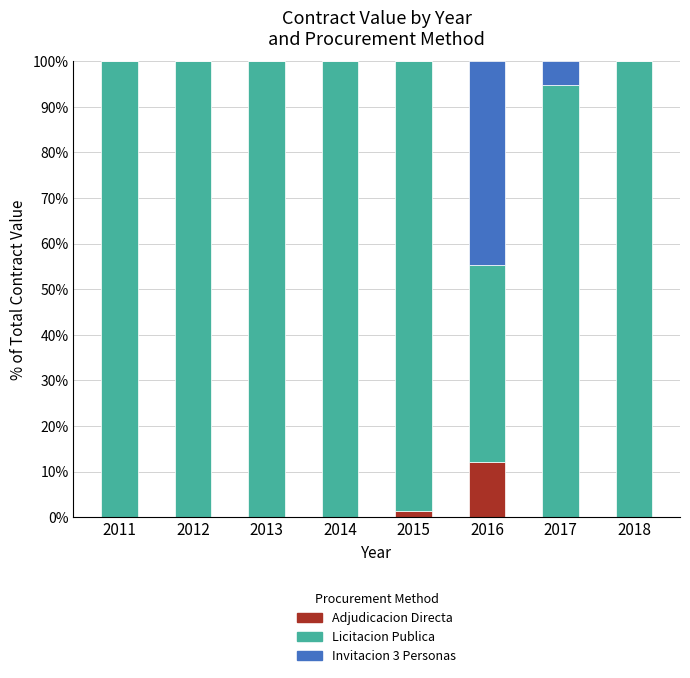

True or false: Adjudicacion Directa has a value of 1.3 at 2015.

True